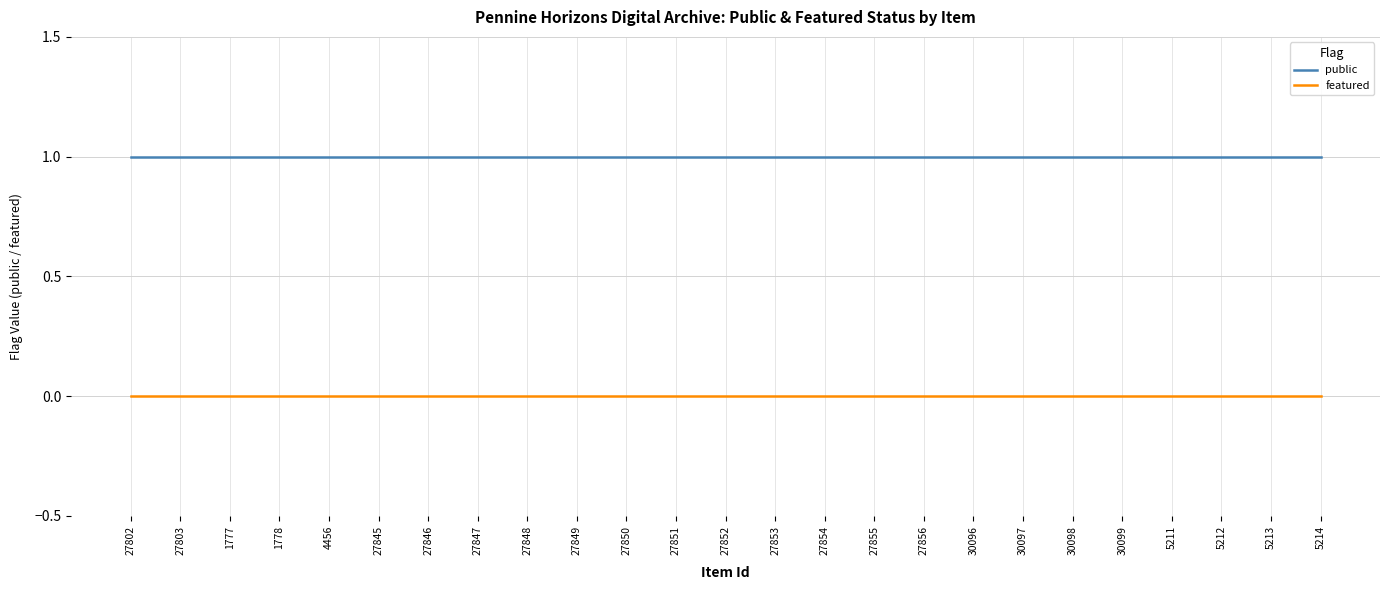

Rank the series by their maximum value, from lowest to highest.

featured, public